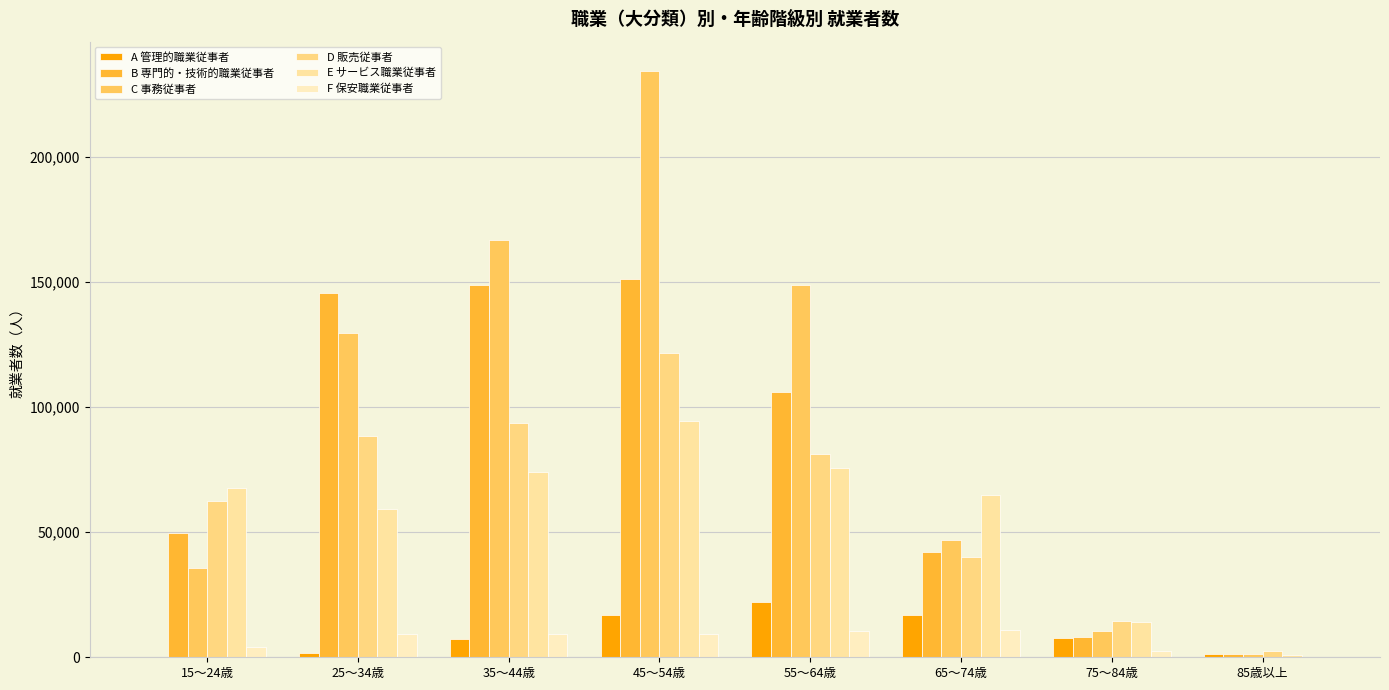

Is it true that B 専門的・技術的職業従事者 equals 49535 at 15～24歳?

True